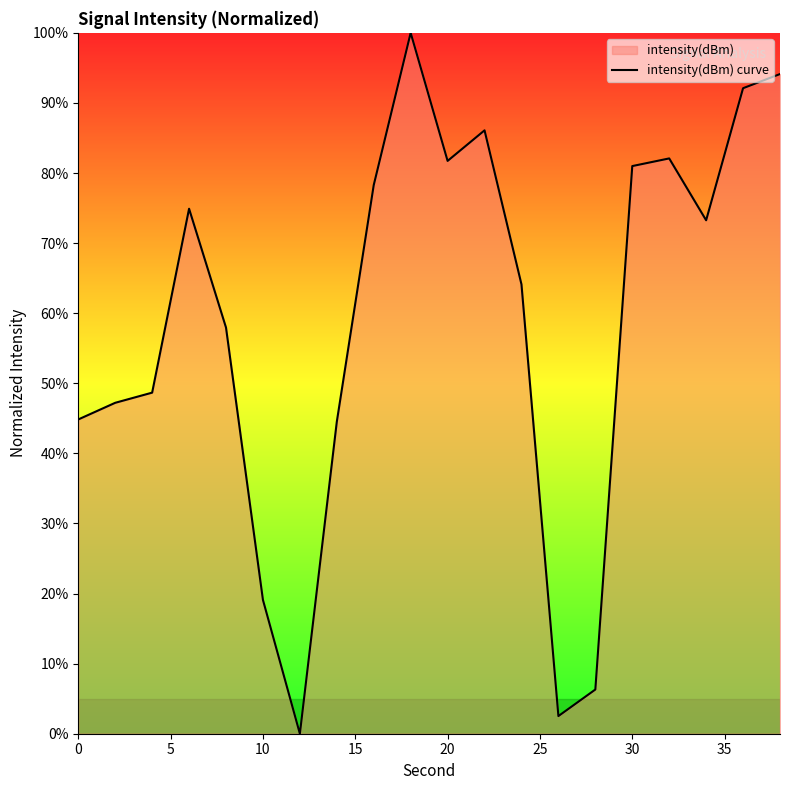

What is the difference between the maximum and minimum values?

100.0